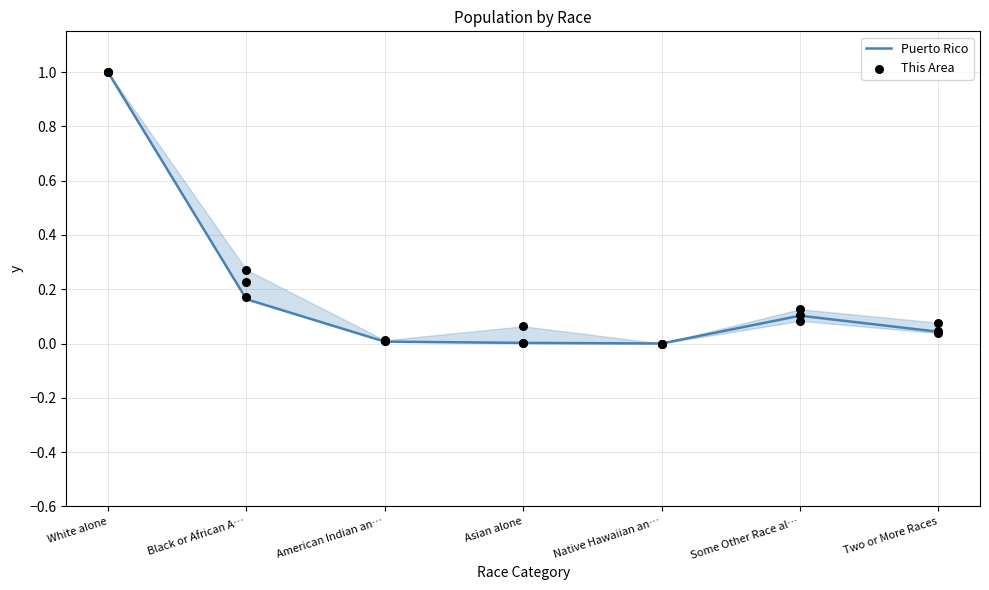

Which series contains the highest Y value?

Puerto Rico